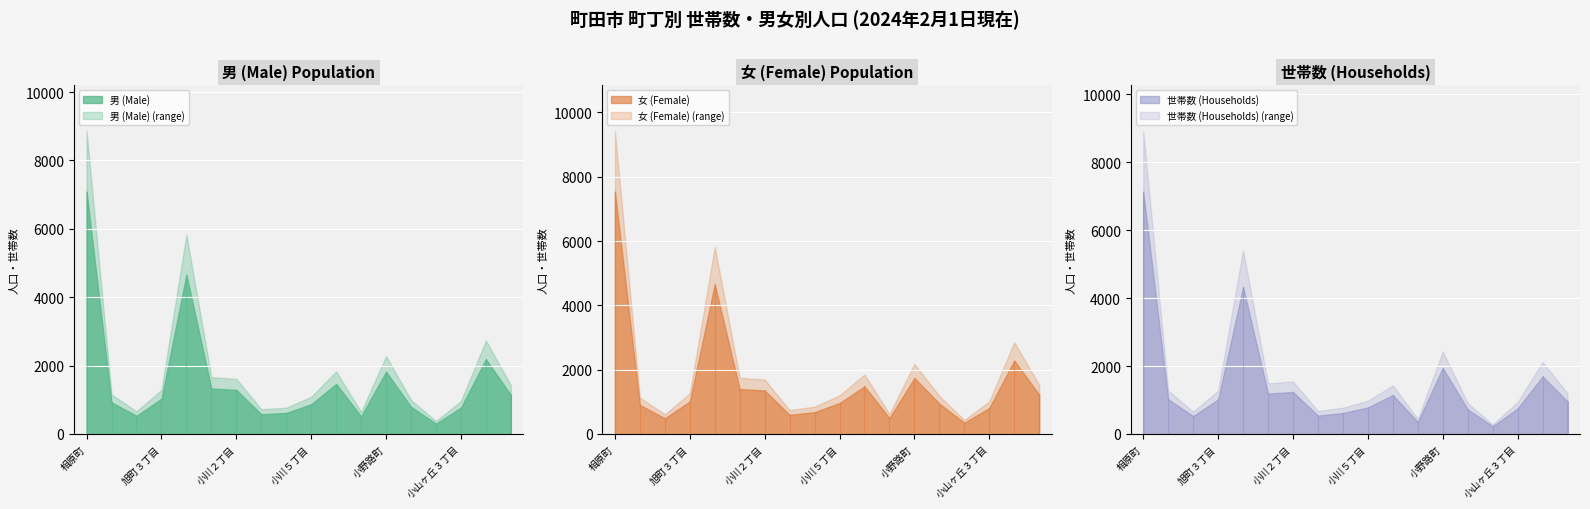

How many categories are shown in the chart?

18